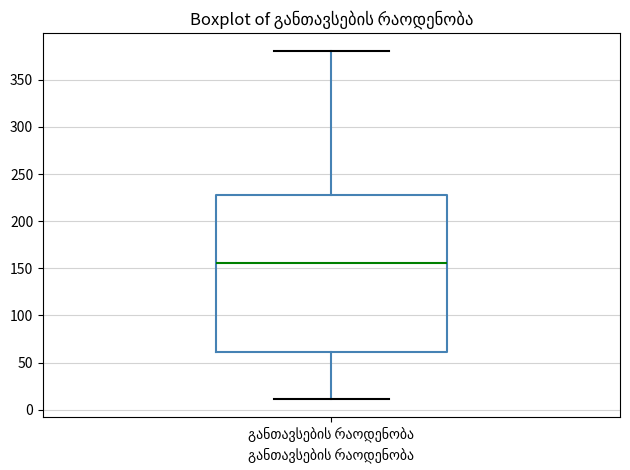

Read this box plot against the y-axis: the position of the median line, the range covered by the box, and the ends of both whiskers. The values are not printed on the chart, so give them approximately, as read against the axis.

median 155, box 60 to 230, whiskers 10 to 380